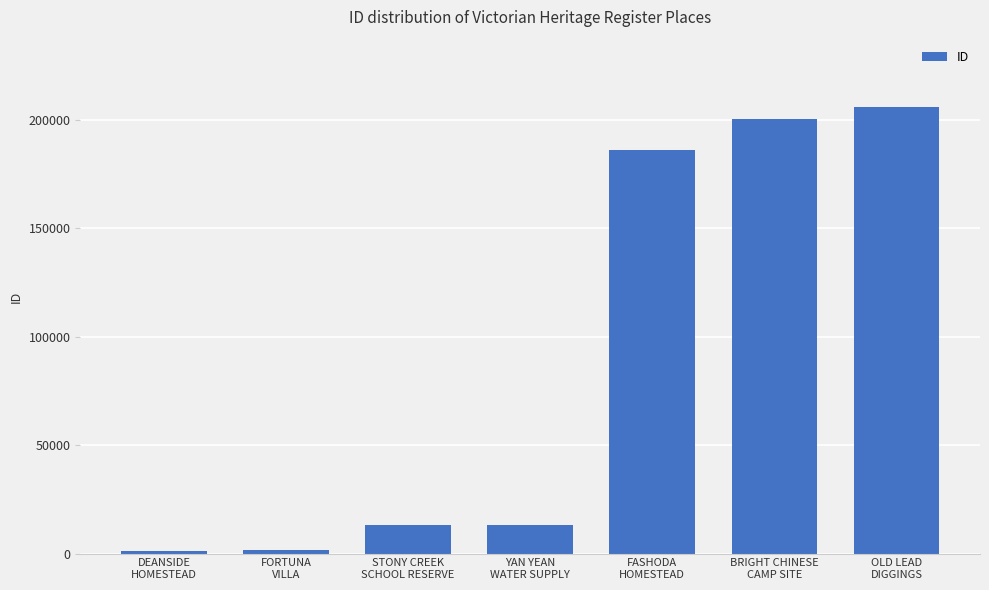

What is the greatest value displayed?

206182